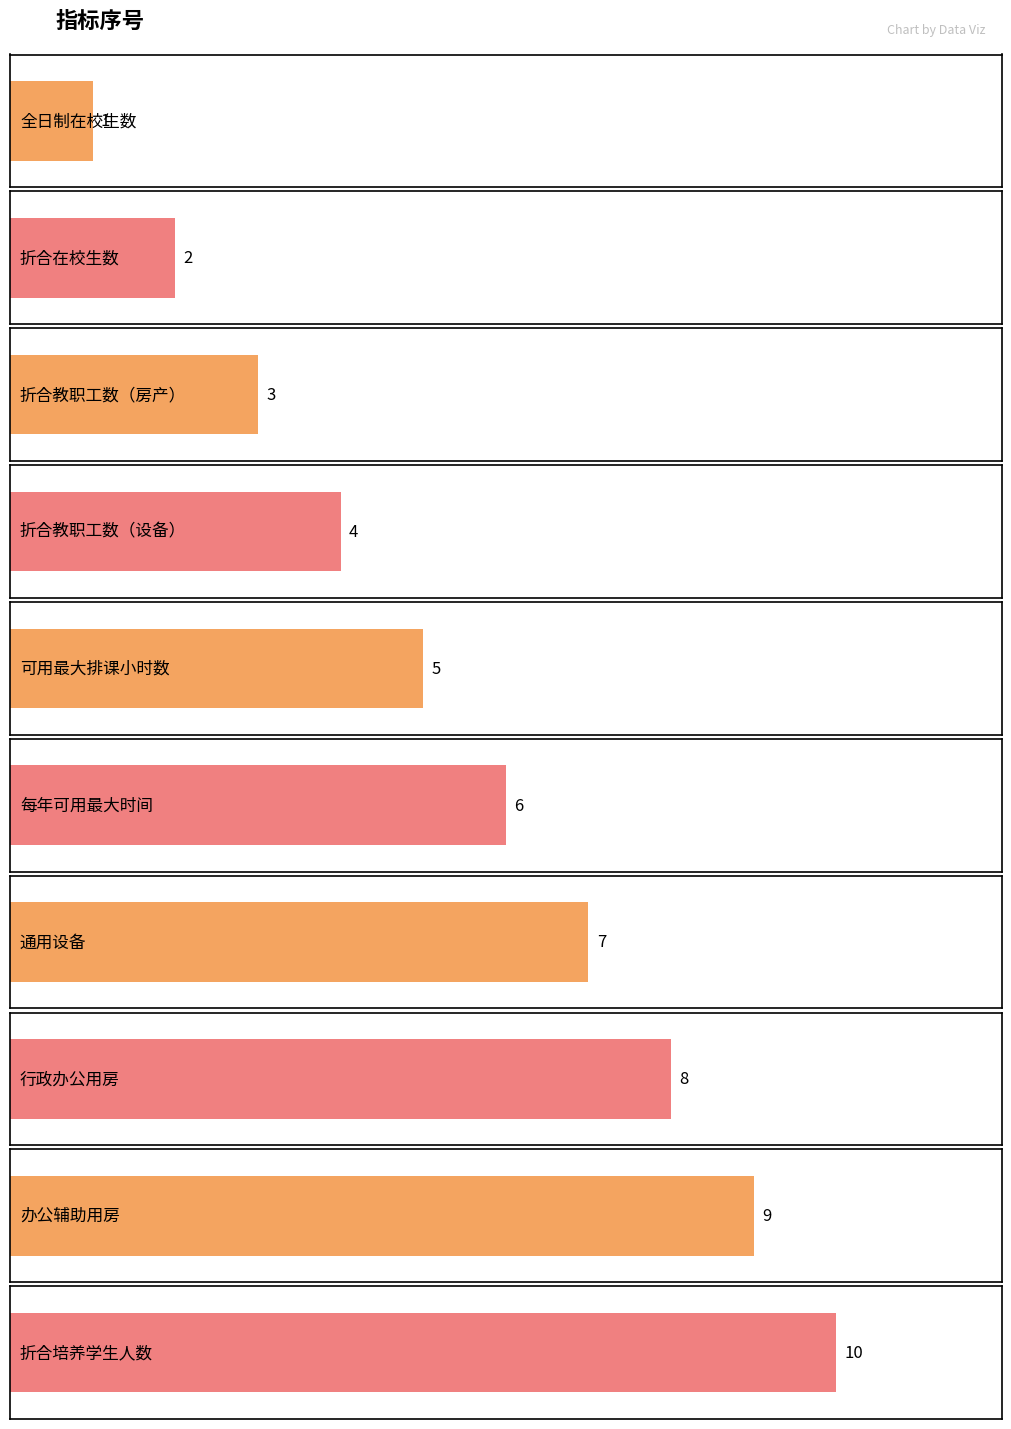

Where is the data nearest to the value 5?

可用最大排课小时数